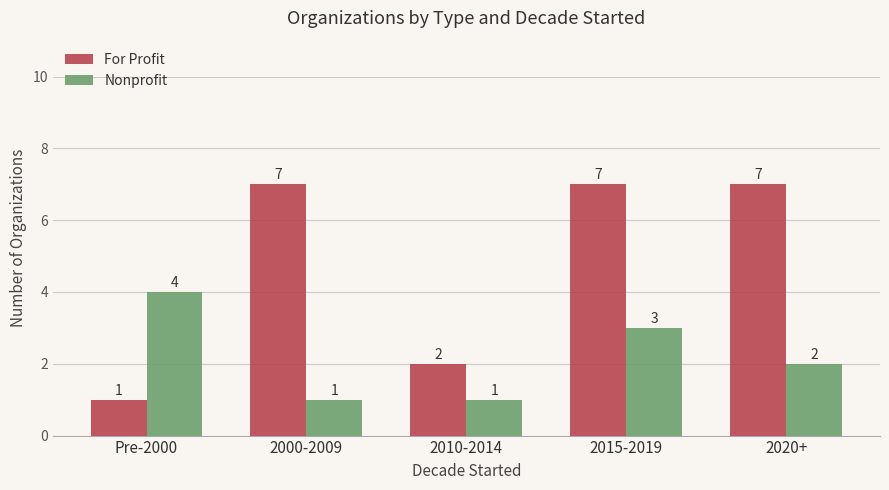

Is it true that Nonprofit equals 4 at 2020+?

False